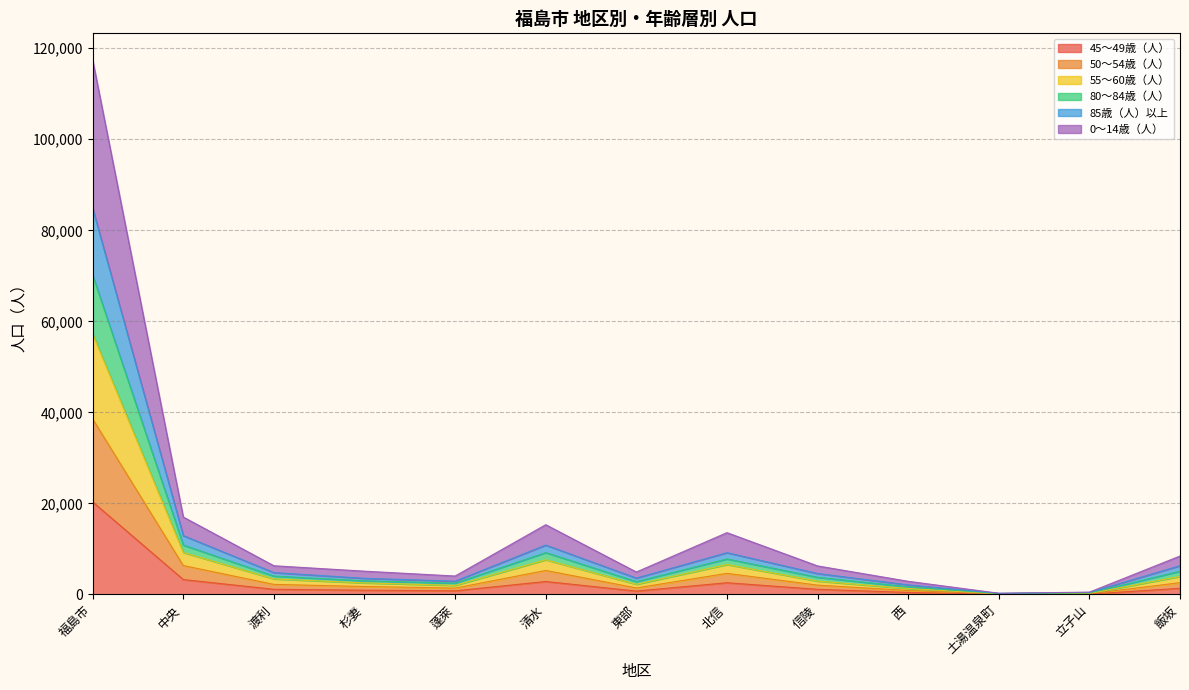

What is the label of the 4th point from the left?

杉妻